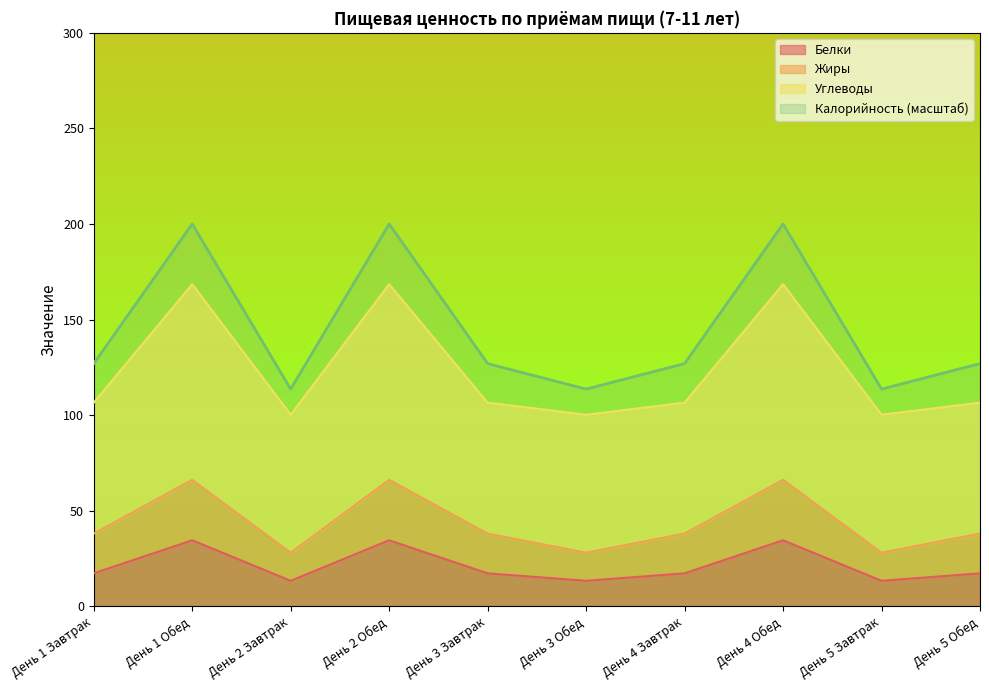

What is the label of the 8th point from the right?

День 2 Завтрак